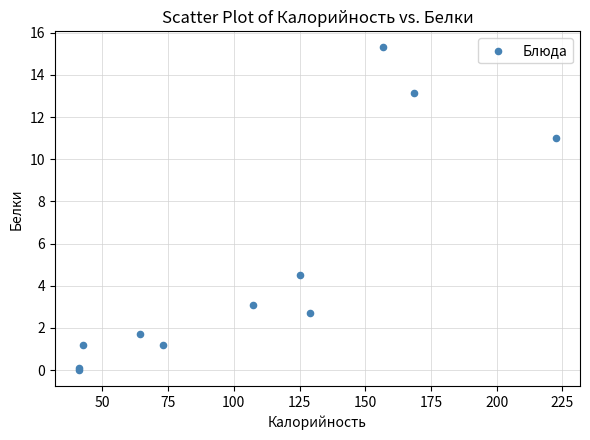

What Y value in the scatter plot is closest to 7?

4.5